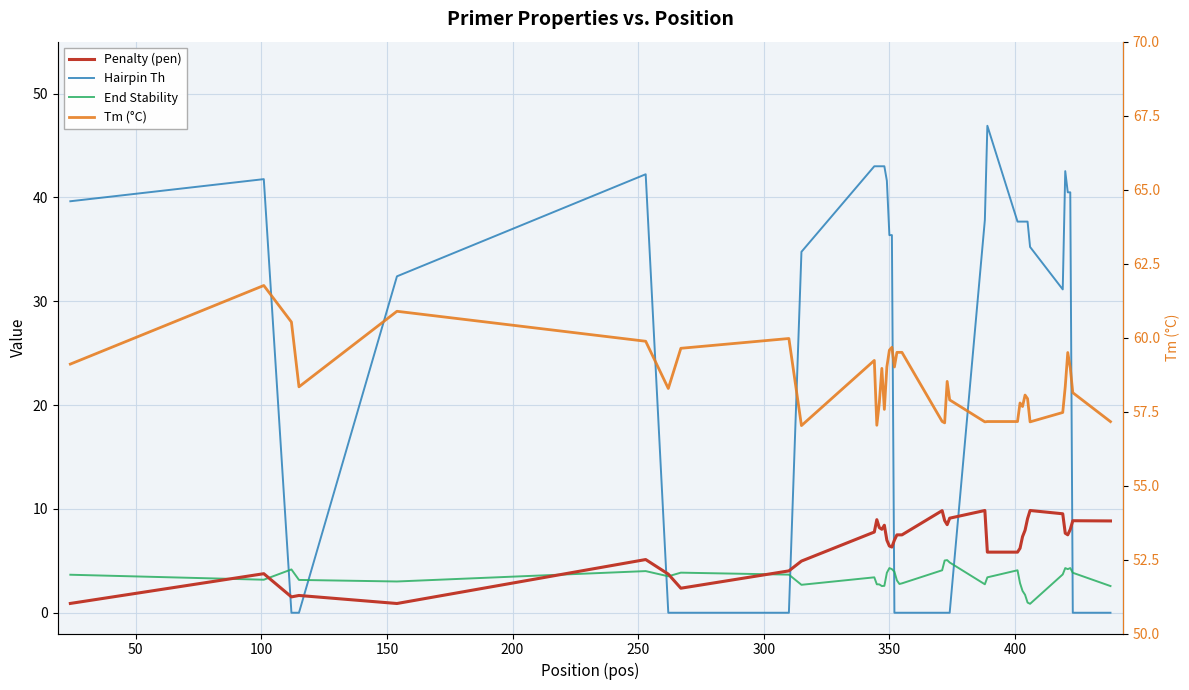

True or false: End Stability has a value of 2.1 at 15.

False